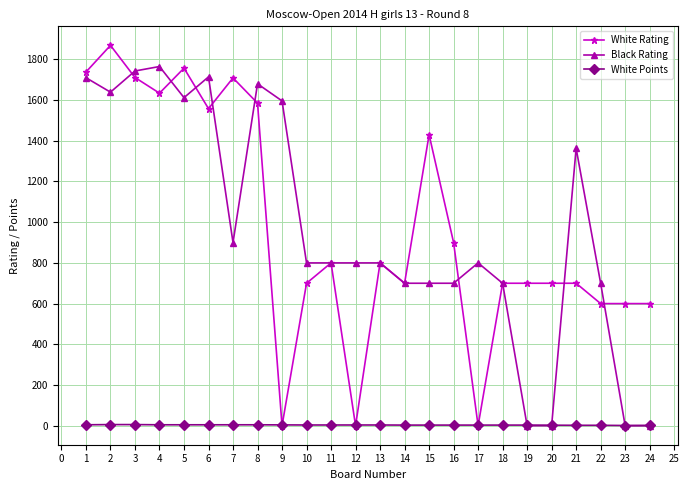

What is the highest value of the Black Rating series?

1765.0